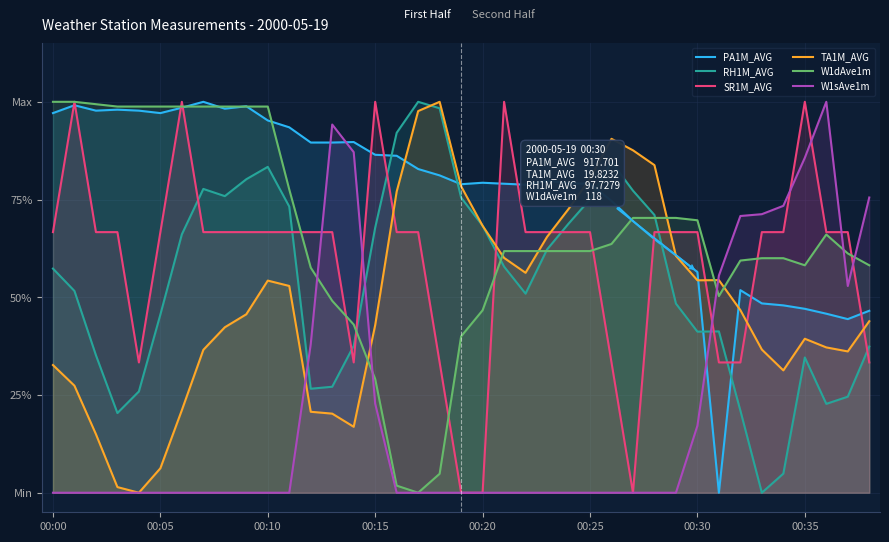

Is the value of PA1M_AVG at 30 greater than the value of SR1M_AVG at 8?

No